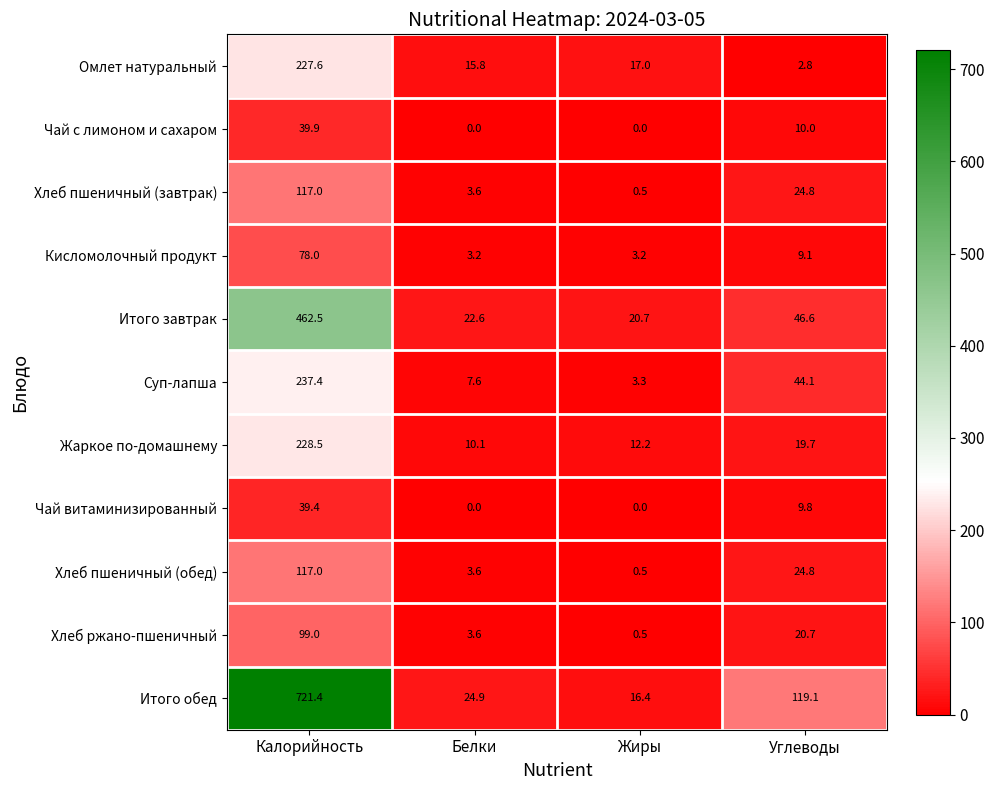

What is the maximum value for Итого завтрак?

462.5